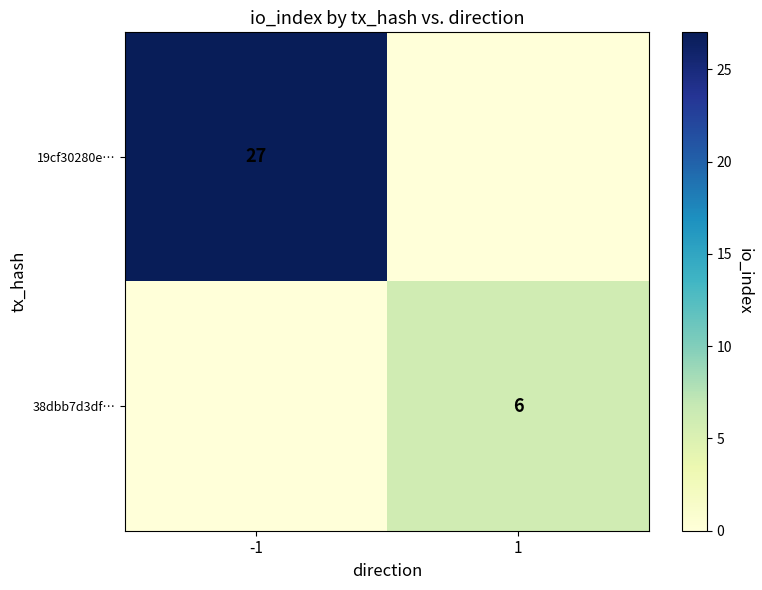

The value of 38dbb7d3df… at 1 is 6. True or false?

True